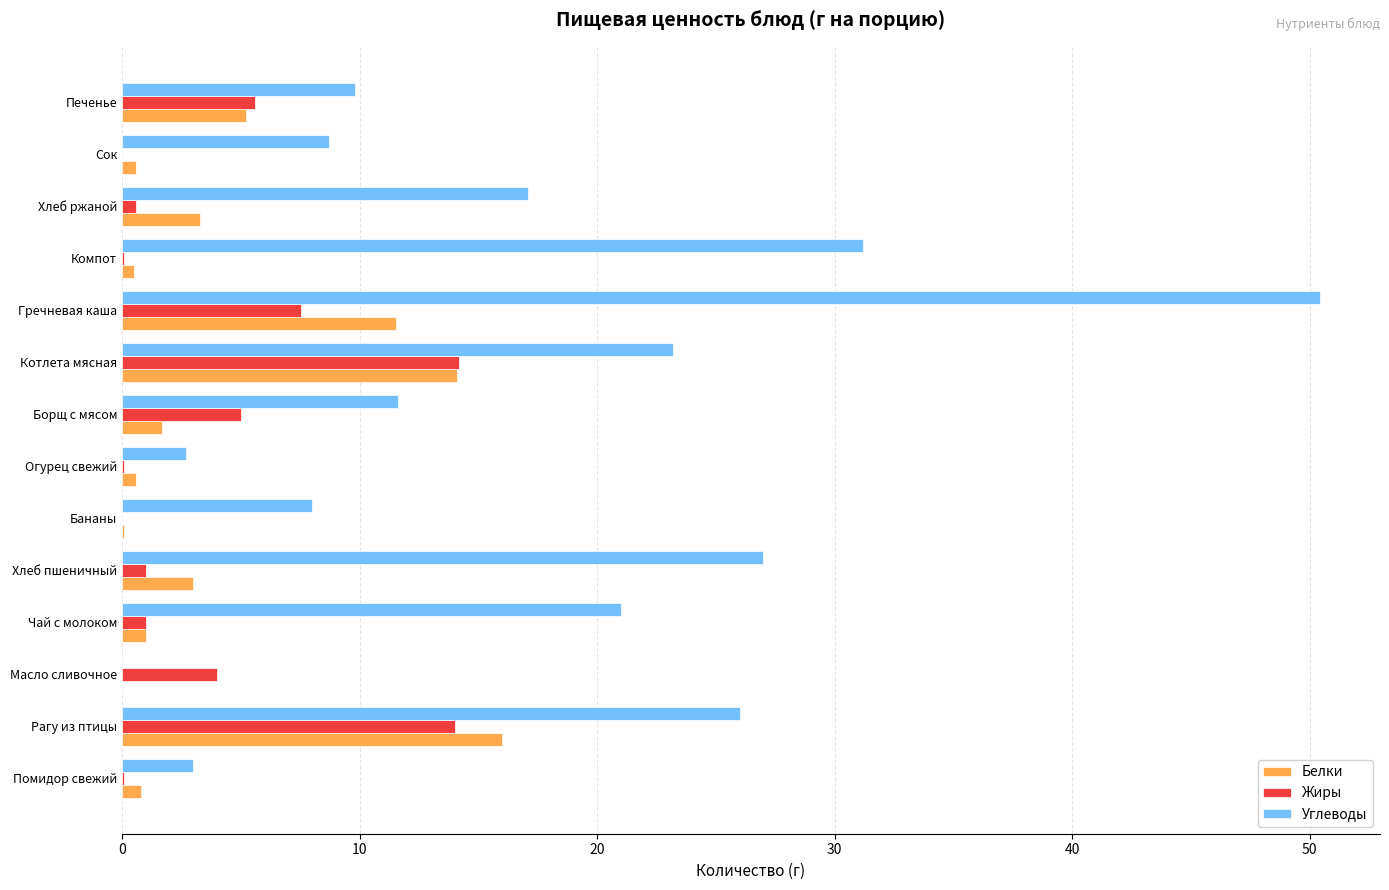

Read the Углеводы value at Печенье.

9.8